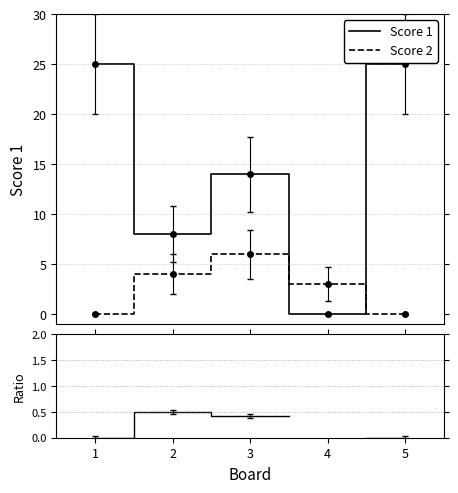

How many values in the Score 1 series exceed 14?

2